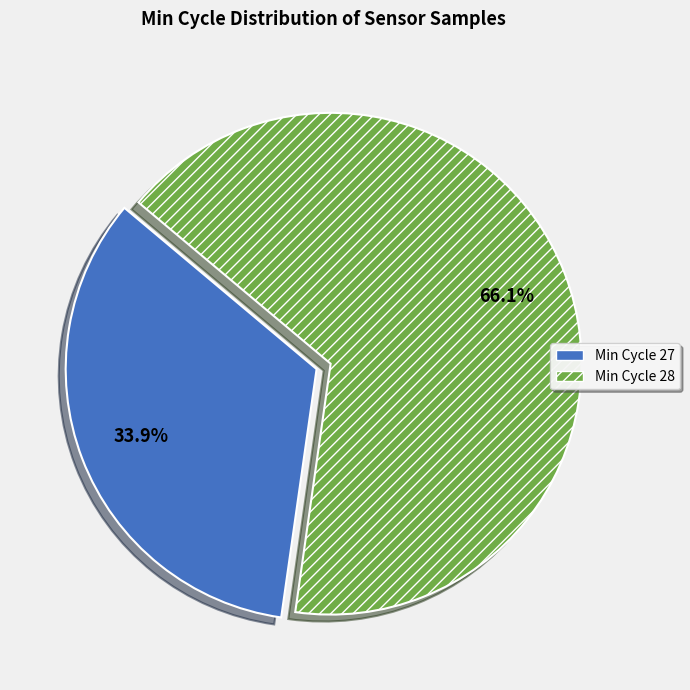

Which slice is the smallest?

Min Cycle 27